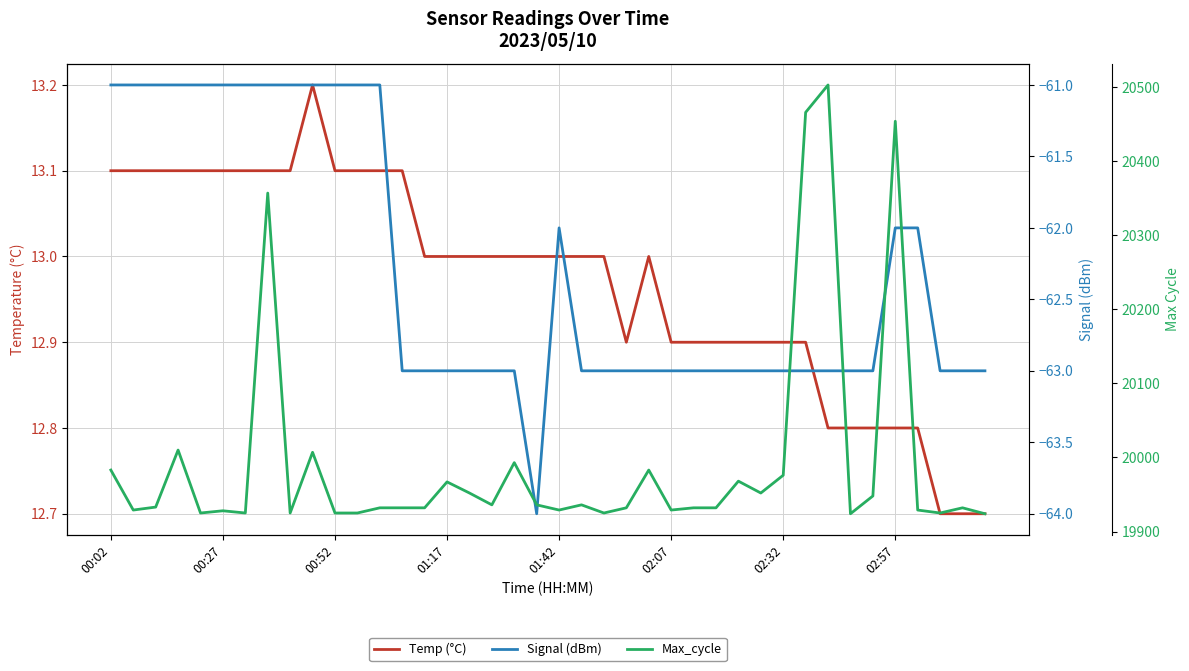

Does the chart have visible grid lines?

Yes